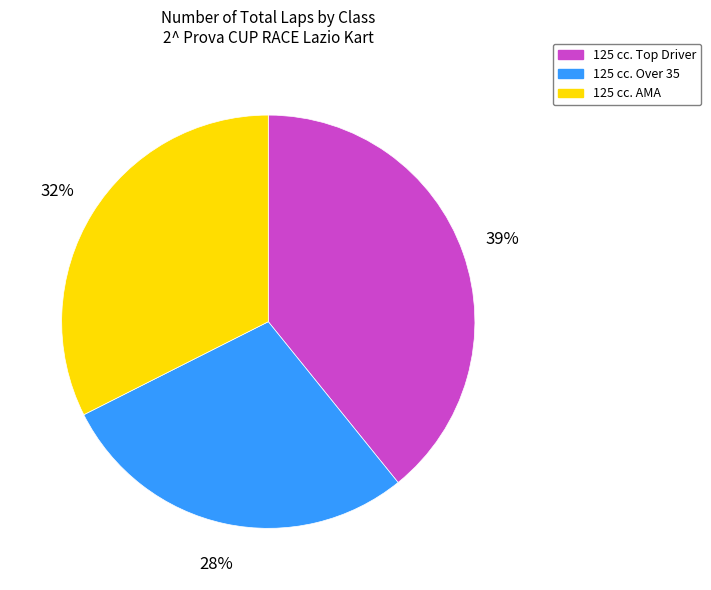

Count the number of slices in the pie.

3